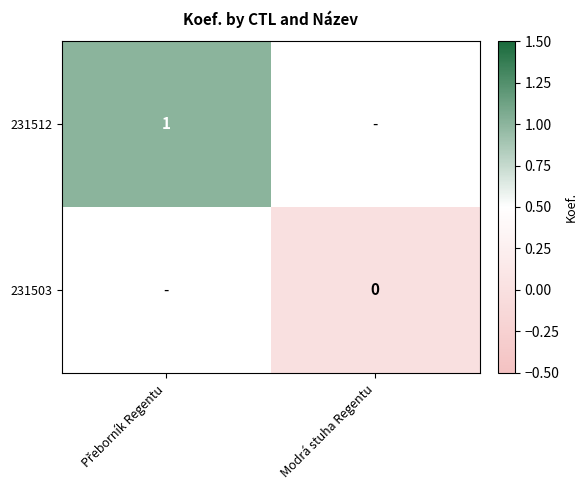

List the series in order of their peak value, highest first.

231512, 231503